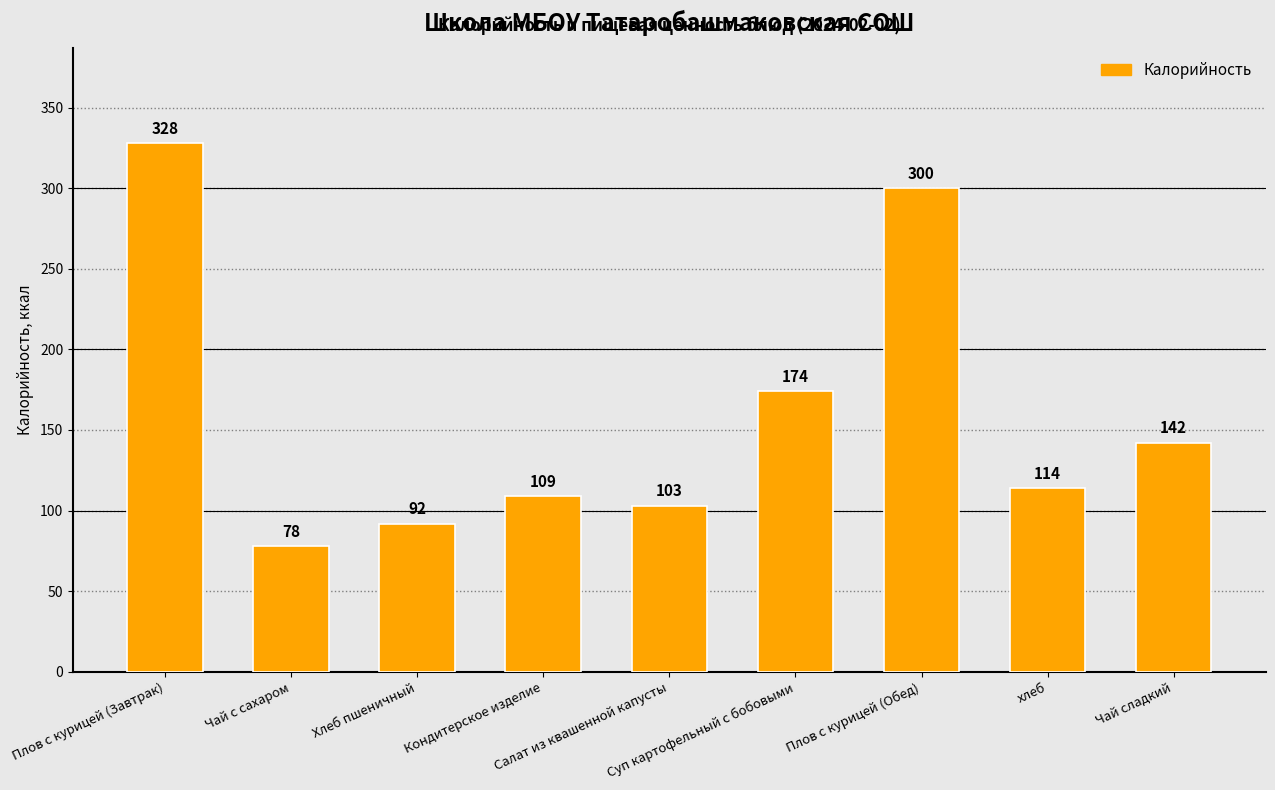

Rank the categories by value from lowest to highest.

Чай с сахаром, Хлеб пшеничный, Салат из квашенной капусты, Кондитерское изделие, хлеб, Чай сладкий, Суп картофельный с бобовыми, Плов с курицей (Обед), Плов с курицей (Завтрак)